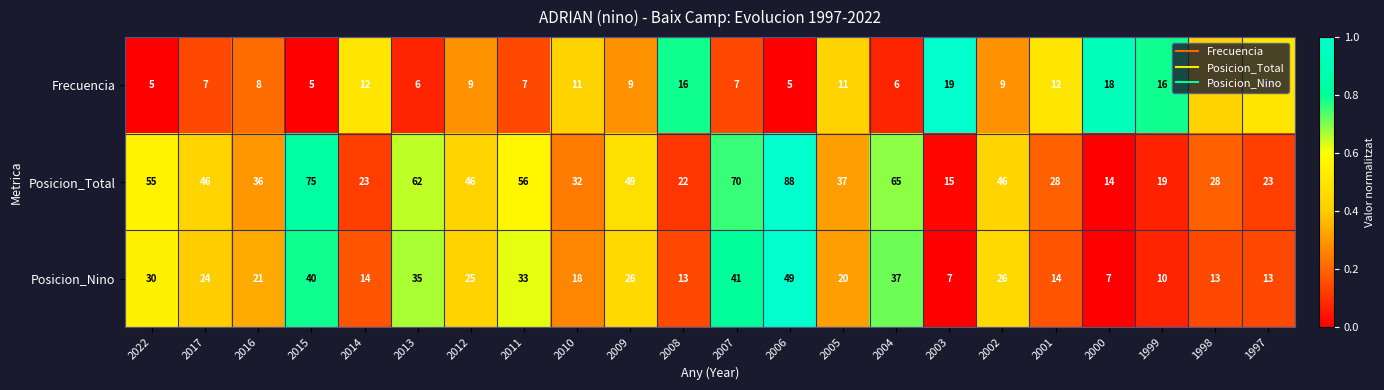

Which series has the widest spread of values?

Posicion_Total